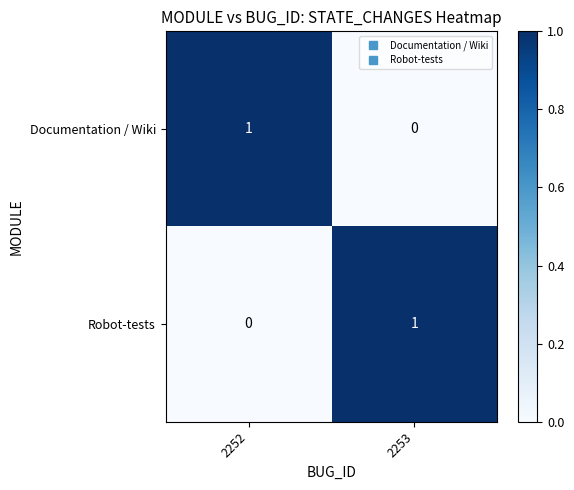

Reading left to right, list all the values displayed in this chart.

Documentation / Wiki: 1	0
Robot-tests: 0	1